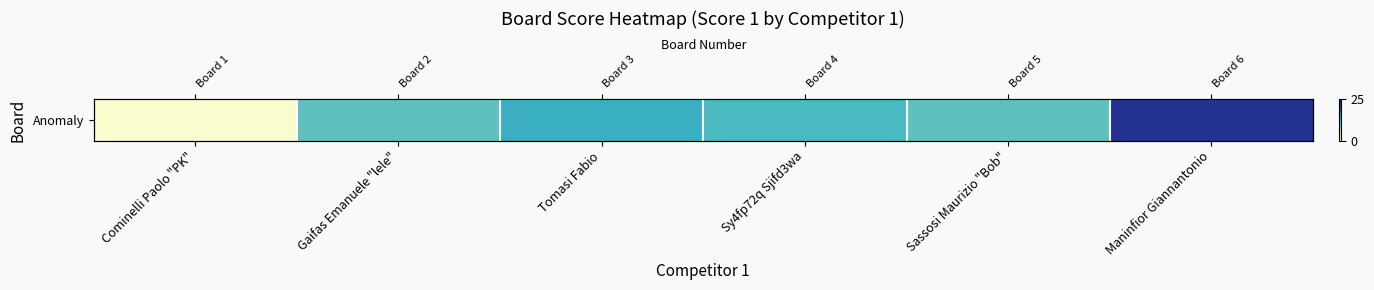

What is the smallest value displayed?

1